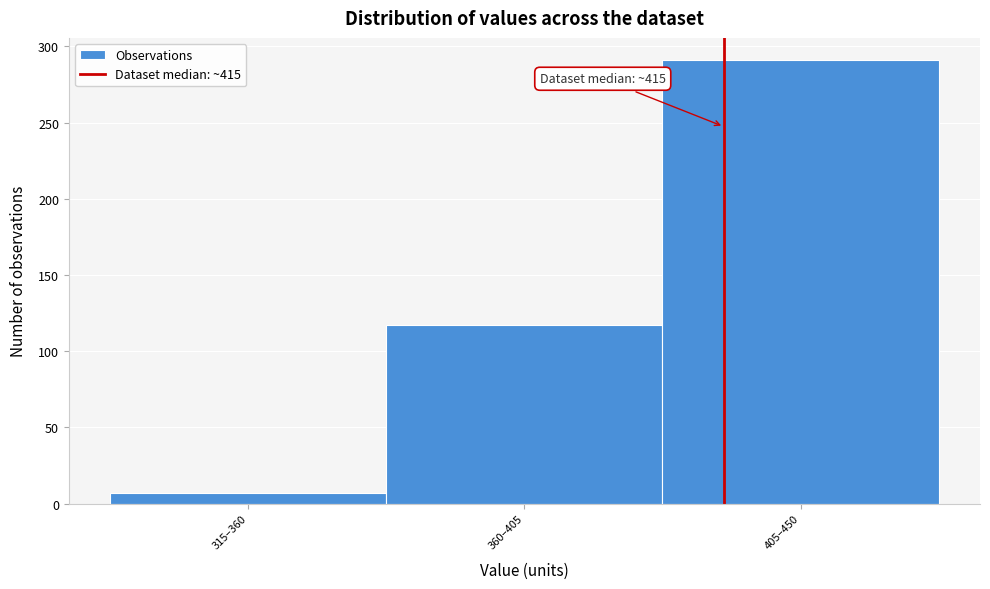

Reading left to right, transcribe all the data shown in this chart.

315–360=7	360–405=117	405–450=291